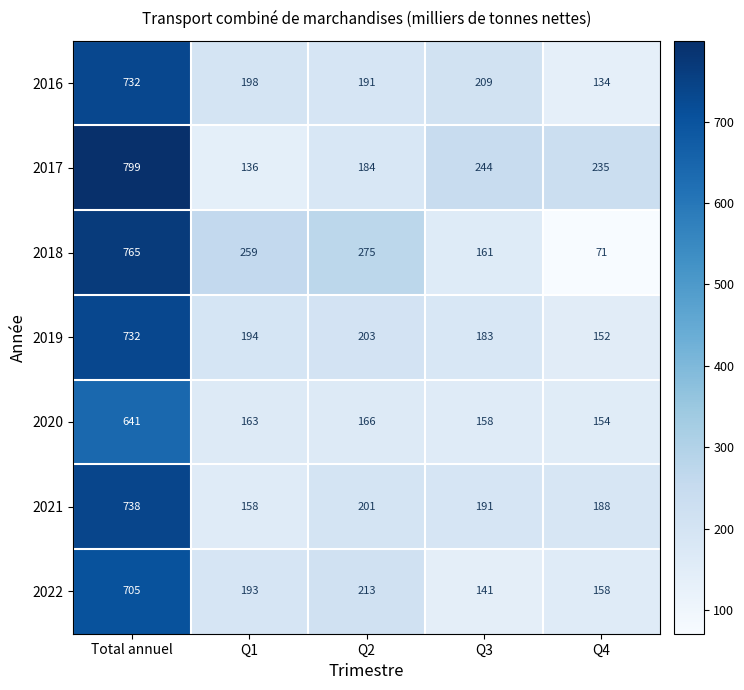

What is the sum of the 2020 values at Q4 and Q1?

317